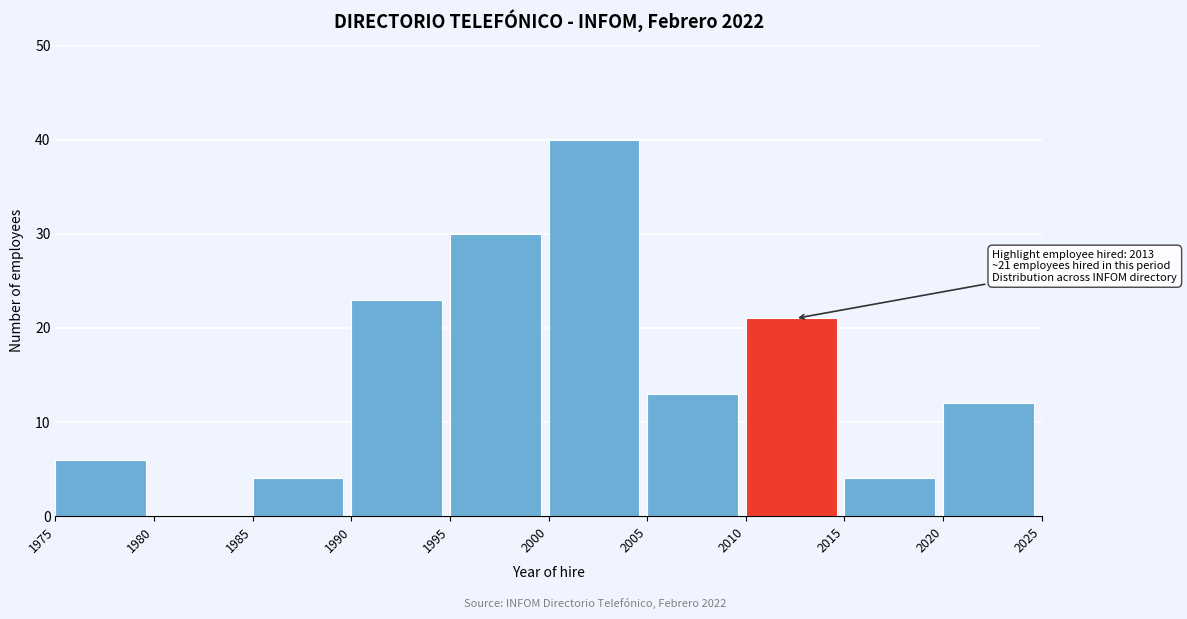

Which range on the x-axis has the tallest bar?

2000 to 2005